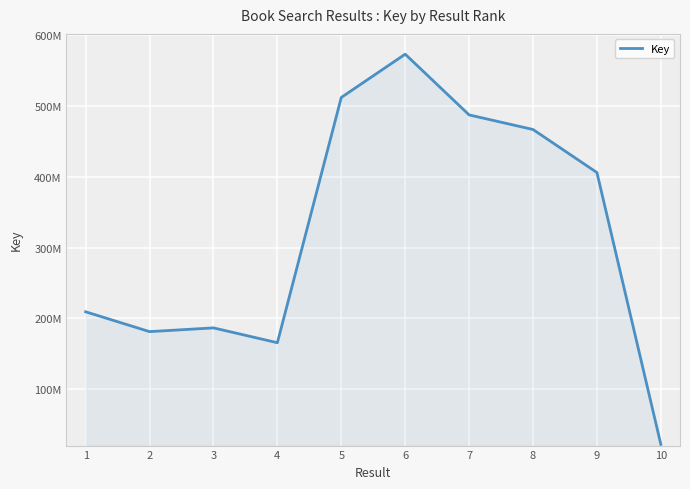

List the labels in order of value, smallest first.

10, 4, 2, 3, 1, 9, 8, 7, 5, 6